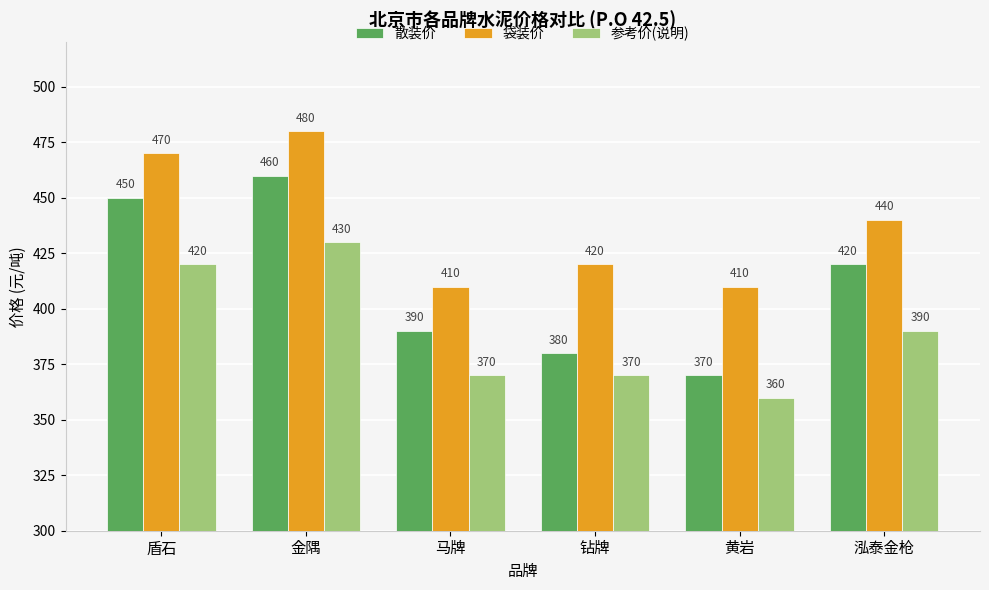

What value does the 袋装价 series have at 盾石, to the nearest 10?

470